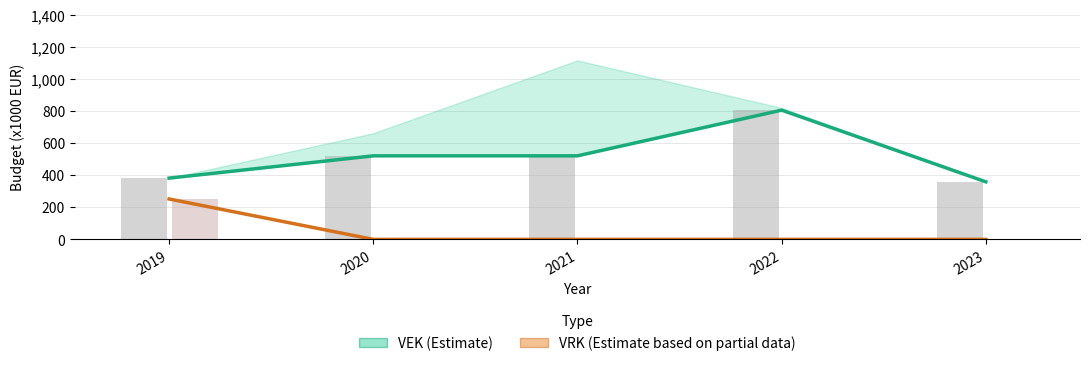

What is the highest value of the VRK (Estimate partial) series?

252